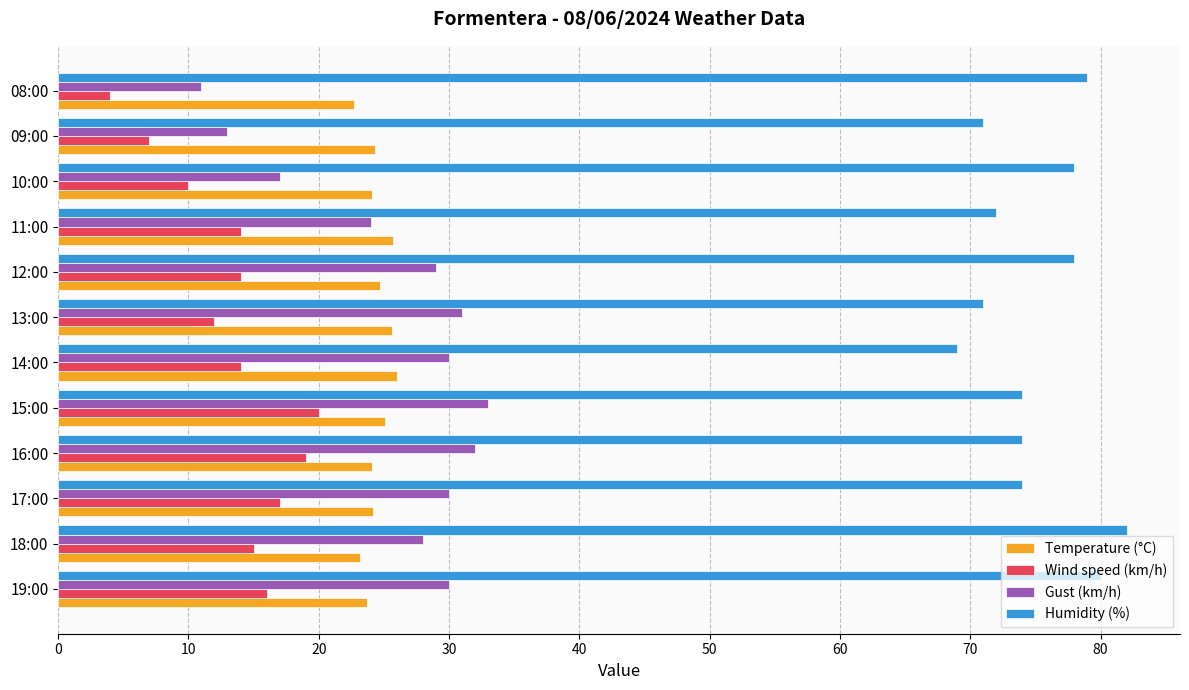

Which series has the largest range (max minus min)?

Gust (km/h)